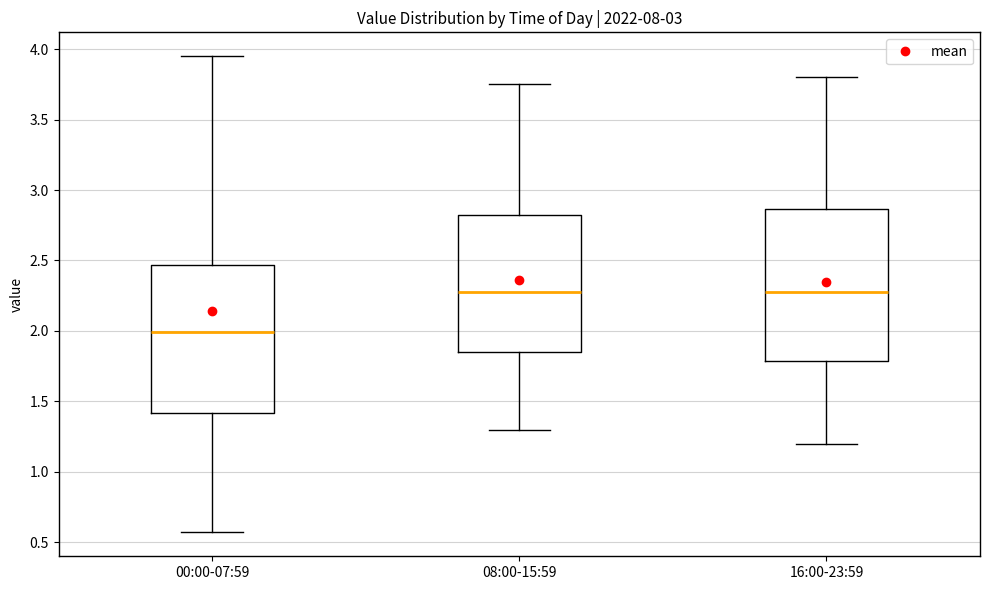

Where is the upper edge of the box for 08:00-15:59 on the y-axis? The values are not printed on the chart, so give them approximately, as read against the axis.

2.85